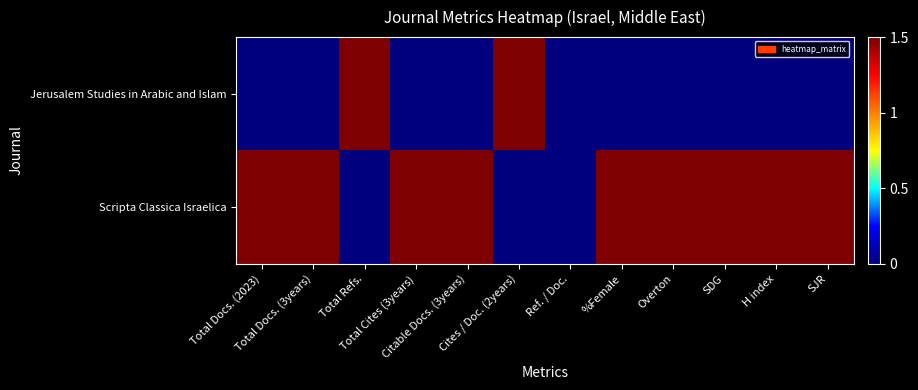

Reading left to right, list all the values displayed in this chart.

Jerusalem Studies in Arabic and Islam: Total Docs. (2023)=0.0	Total Docs. (3years)=0.0	Total Refs.=1.5	Total Cites (3years)=0.0	Citable Docs. (3years)=0.0	Cites / Doc. (2years)=1.5	Ref. / Doc.=0.0	%Female=0.0	Overton=0.0	SDG=0.0	H index=0.0	SJR=0.0
Scripta Classica Israelica: Total Docs. (2023)=1.5	Total Docs. (3years)=1.5	Total Refs.=0.0	Total Cites (3years)=1.5	Citable Docs. (3years)=1.5	Cites / Doc. (2years)=0.0	Ref. / Doc.=0.0	%Female=1.5	Overton=1.5	SDG=1.5	H index=1.5	SJR=1.5